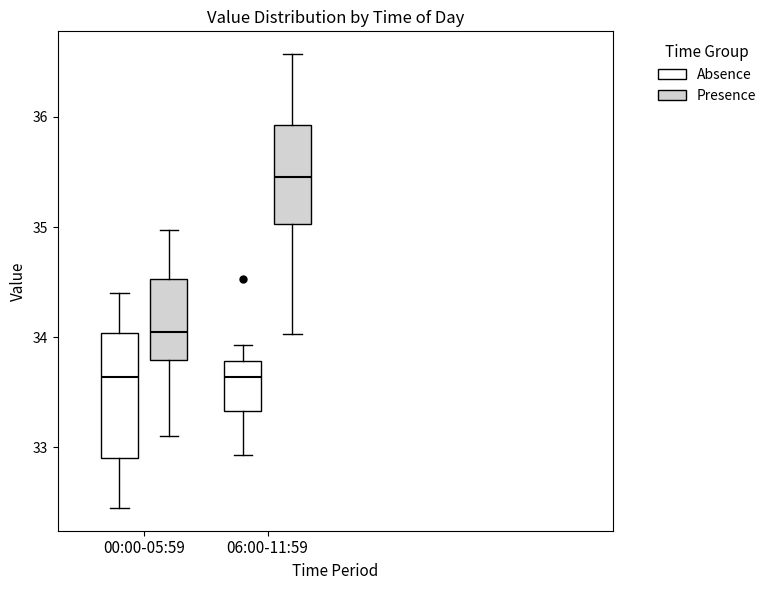

Reading left to right, transcribe this box plot: for each box, give where its median line is, the range the box spans, and where its two whiskers end, as read against the y-axis. The values are not printed on the chart, so give them approximately, as read against the axis.

00:00-05:59 (Absence): median 33.6, box 32.9 to 34.0, whiskers 32.5 to 34.4
00:00-05:59 (Presence): median 34.1, box 33.8 to 34.5, whiskers 33.1 to 35.0
06:00-11:59 (Absence): median 33.6, box 33.3 to 33.8, whiskers 32.9 to 33.9
06:00-11:59 (Presence): median 35.5, box 35.0 to 35.9, whiskers 34.0 to 36.6